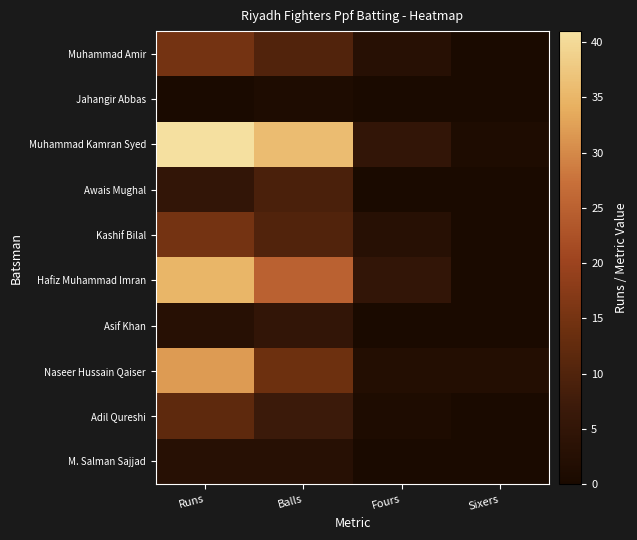

Which has a higher value, Sixers or Runs?

Runs